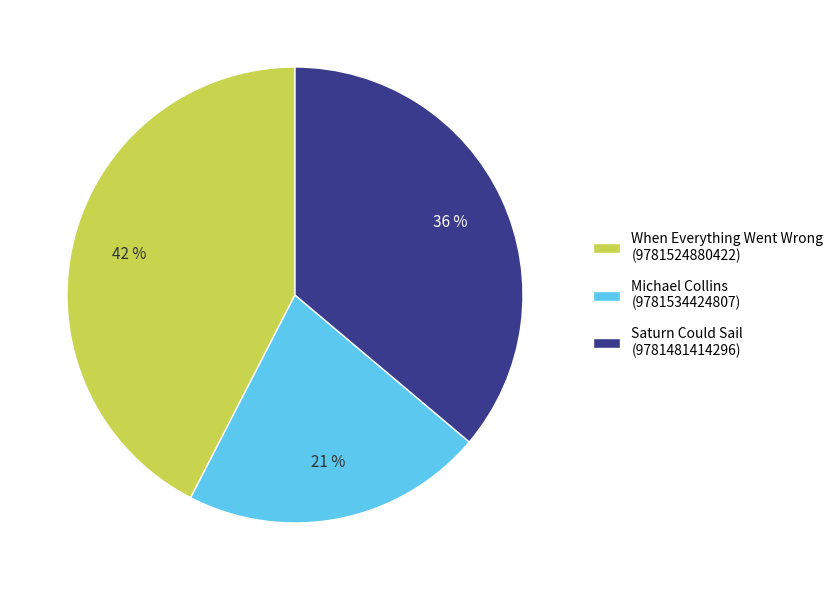

Rank the categories by value from lowest to highest.

Michael Collins (9781534424807), Saturn Could Sail (9781481414296), When Everything Went Wrong (9781524880422)